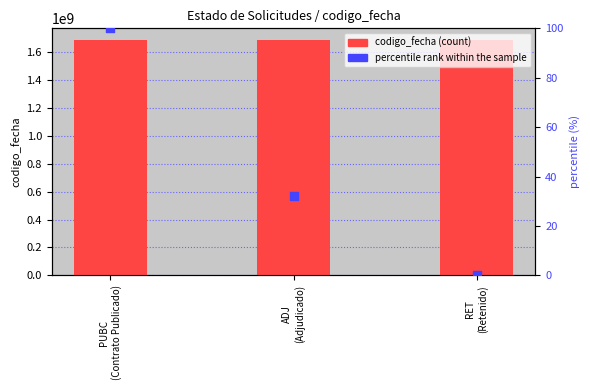

At how many categories does at least one series exceed 176742468?

3